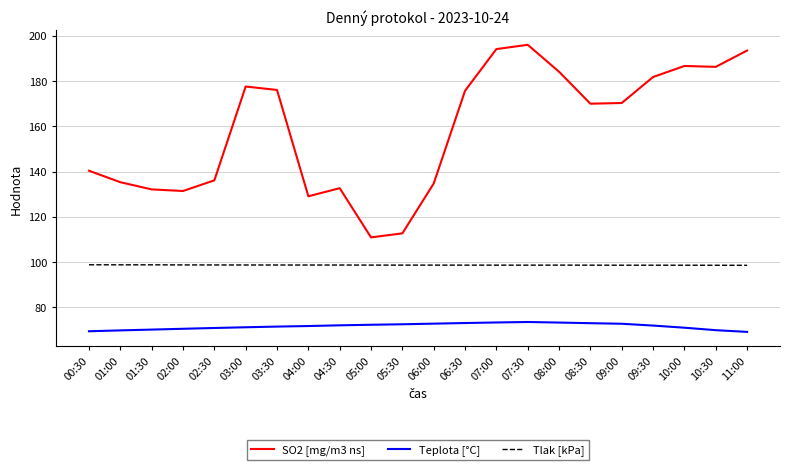

Which category has the highest value across all series?

07:30